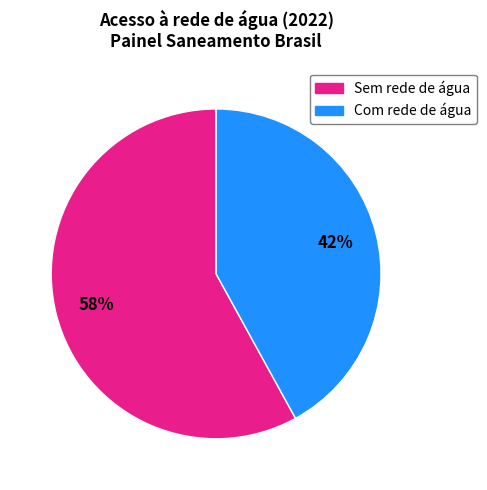

To the nearest percent, what is the difference between the largest and smallest slice percentages?

16%